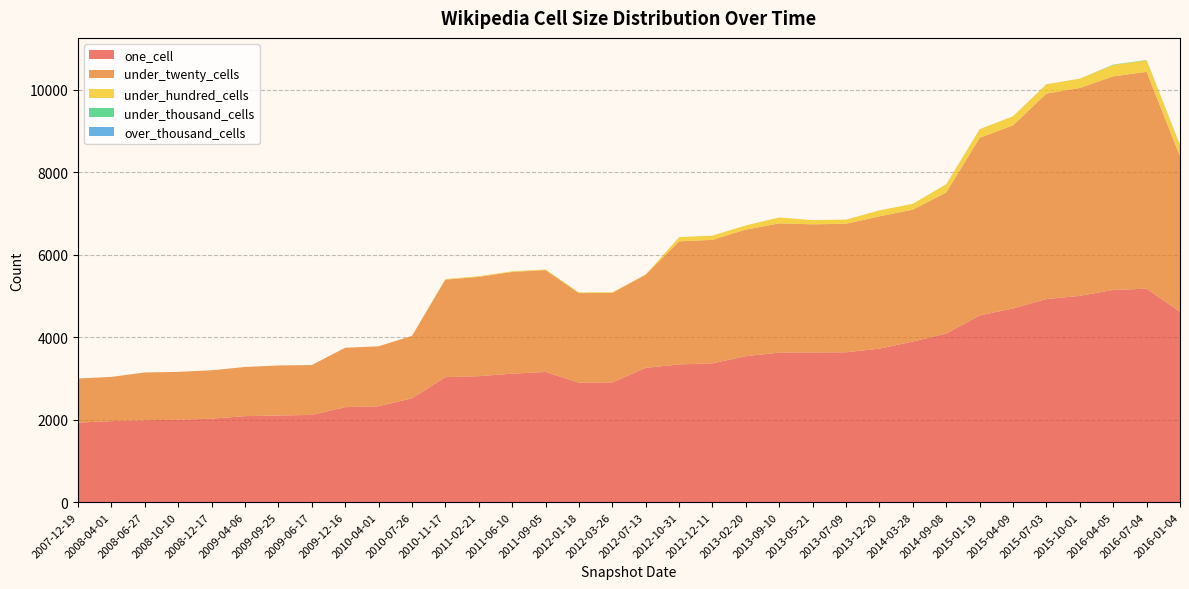

Reading right to left, list all the values displayed in this chart.

one_cell: 2016-01-04=4613	2016-07-04=5176	2016-04-05=5144	2015-10-01=5002	2015-07-03=4923	2015-04-09=4695	2015-01-19=4527	2014-09-08=4089	2014-03-28=3894	2013-12-20=3722	2013-07-09=3633	2013-05-21=3629	2013-09-10=3625	2013-02-20=3540	2012-12-11=3366	2012-10-31=3339	2012-07-13=3256	2012-03-26=2904	2012-01-18=2898	2011-09-05=3156	2011-06-10=3115	2011-02-21=3055	2010-11-17=3031	2010-07-26=2519	2010-04-01=2326	2009-12-16=2303	2009-06-17=2115	2009-09-25=2101	2009-04-06=2086	2008-12-17=2024	2008-10-10=1999	2008-06-27=1986	2008-04-01=1965	2007-12-19=1929
under_twenty_cells: 2016-01-04=3769	2016-07-04=5256	2016-04-05=5179	2015-10-01=5040	2015-07-03=4982	2015-04-09=4440	2015-01-19=4306	2014-09-08=3419	2014-03-28=3197	2013-12-20=3208	2013-07-09=3116	2013-05-21=3107	2013-09-10=3133	2013-02-20=3069	2012-12-11=2993	2012-10-31=2984	2012-07-13=2259	2012-03-26=2168	2012-01-18=2170	2011-09-05=2470	2011-06-10=2466	2011-02-21=2406	2010-11-17=2363	2010-07-26=1512	2010-04-01=1452	2009-12-16=1440	2009-06-17=1209	2009-09-25=1213	2009-04-06=1191	2008-12-17=1173	2008-10-10=1160	2008-06-27=1158	2008-04-01=1072	2007-12-19=1069
under_hundred_cells: 2016-01-04=268	2016-07-04=278	2016-04-05=276	2015-10-01=225	2015-07-03=226	2015-04-09=220	2015-01-19=208	2014-09-08=200	2014-03-28=142	2013-12-20=144	2013-07-09=101	2013-05-21=102	2013-09-10=144	2013-02-20=101	2012-12-11=102	2012-10-31=102	2012-07-13=5	2012-03-26=16	2012-01-18=16	2011-09-05=16	2011-06-10=16	2011-02-21=16	2010-11-17=16	2010-07-26=1	2010-04-01=1	2009-12-16=1	2009-06-17=0	2009-09-25=0	2009-04-06=0	2008-12-17=0	2008-10-10=0	2008-06-27=0	2008-04-01=0	2007-12-19=0
under_thousand_cells: 2016-01-04=9	2016-07-04=9	2016-04-05=9	2015-10-01=1	2015-07-03=1	2015-04-09=1	2015-01-19=1	2014-09-08=1	2014-03-28=0	2013-12-20=0	2013-07-09=0	2013-05-21=0	2013-09-10=0	2013-02-20=0	2012-12-11=0	2012-10-31=0	2012-07-13=0	2012-03-26=0	2012-01-18=0	2011-09-05=0	2011-06-10=0	2011-02-21=0	2010-11-17=0	2010-07-26=0	2010-04-01=0	2009-12-16=0	2009-06-17=0	2009-09-25=0	2009-04-06=0	2008-12-17=0	2008-10-10=0	2008-06-27=0	2008-04-01=0	2007-12-19=0
over_thousand_cells: 2016-01-04=0	2016-07-04=0	2016-04-05=0	2015-10-01=0	2015-07-03=0	2015-04-09=0	2015-01-19=0	2014-09-08=0	2014-03-28=0	2013-12-20=0	2013-07-09=0	2013-05-21=0	2013-09-10=0	2013-02-20=0	2012-12-11=0	2012-10-31=0	2012-07-13=0	2012-03-26=0	2012-01-18=0	2011-09-05=0	2011-06-10=0	2011-02-21=0	2010-11-17=0	2010-07-26=0	2010-04-01=0	2009-12-16=0	2009-06-17=0	2009-09-25=0	2009-04-06=0	2008-12-17=0	2008-10-10=0	2008-06-27=0	2008-04-01=0	2007-12-19=0